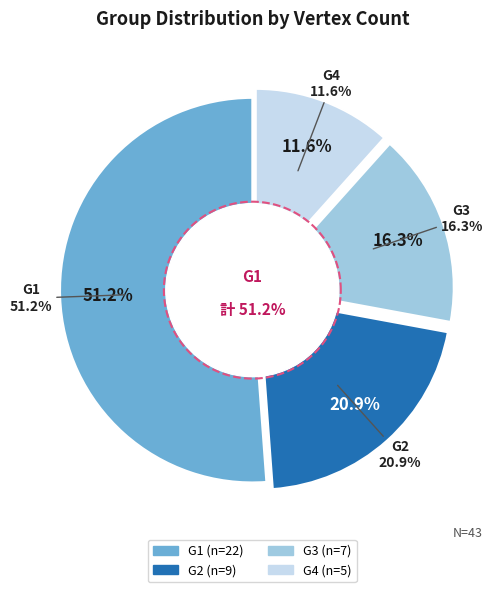

True or false: G4 accounts for 12% of the total.

True